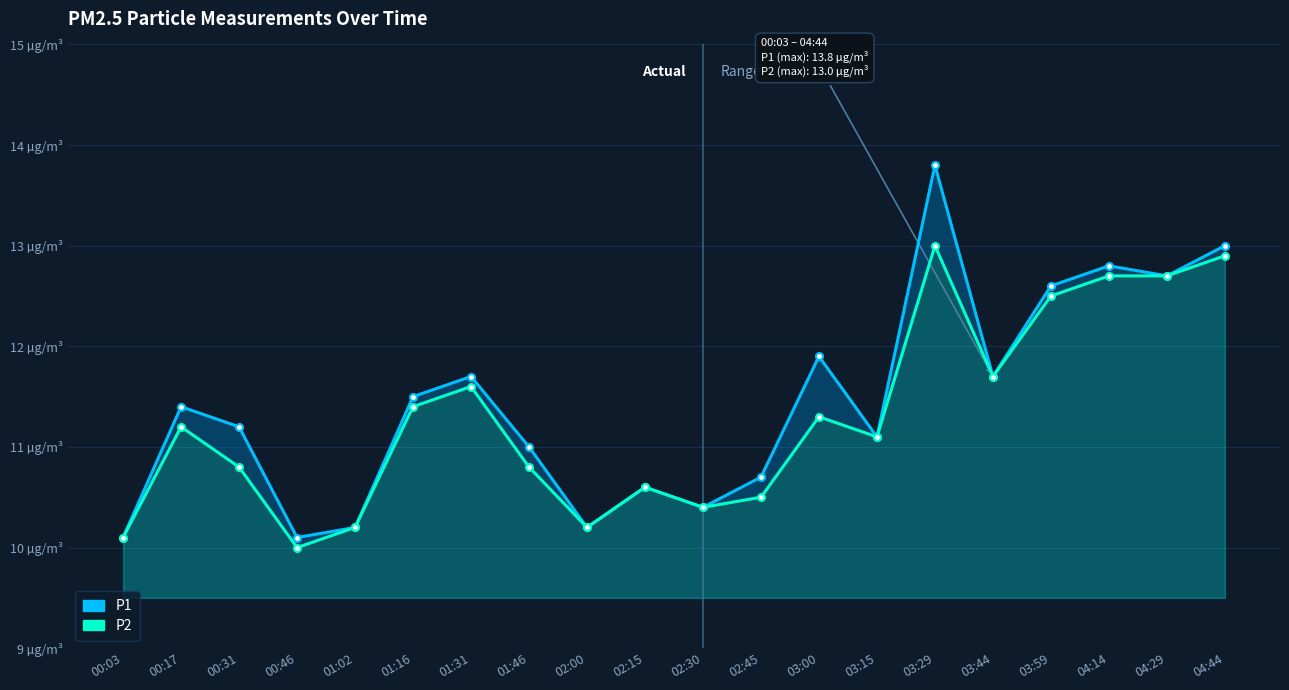

At 00:17, list the series in order from largest to smallest.

P1, P2